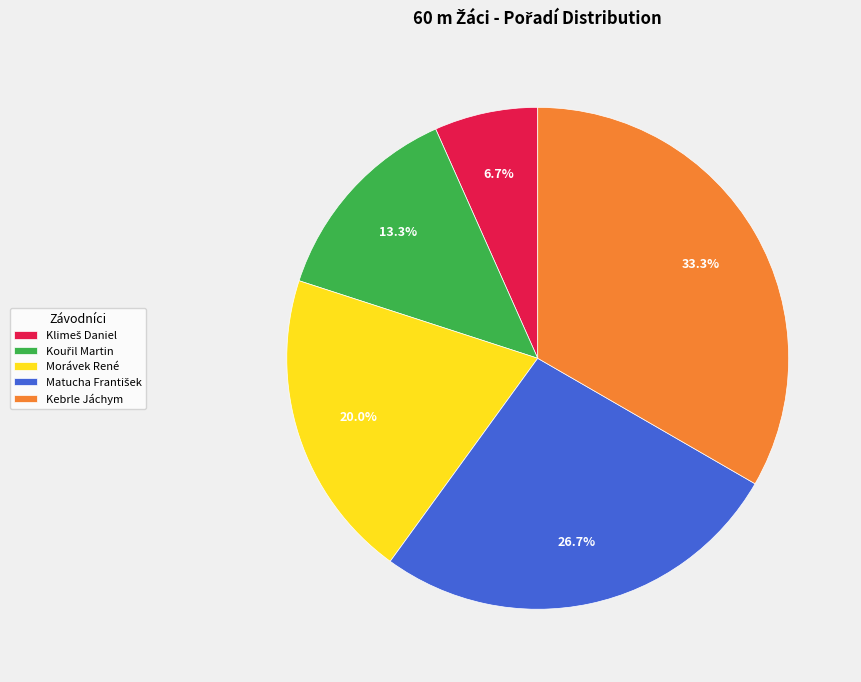

Does any single category account for the majority?

No